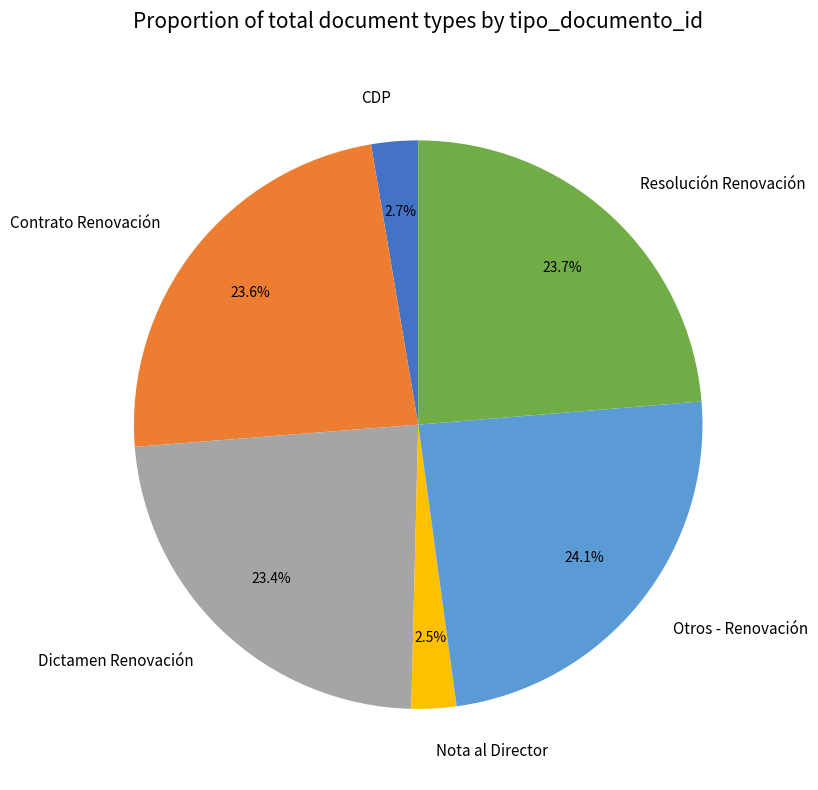

What percentage is the Dictamen Renovación slice, to the nearest percent?

23%